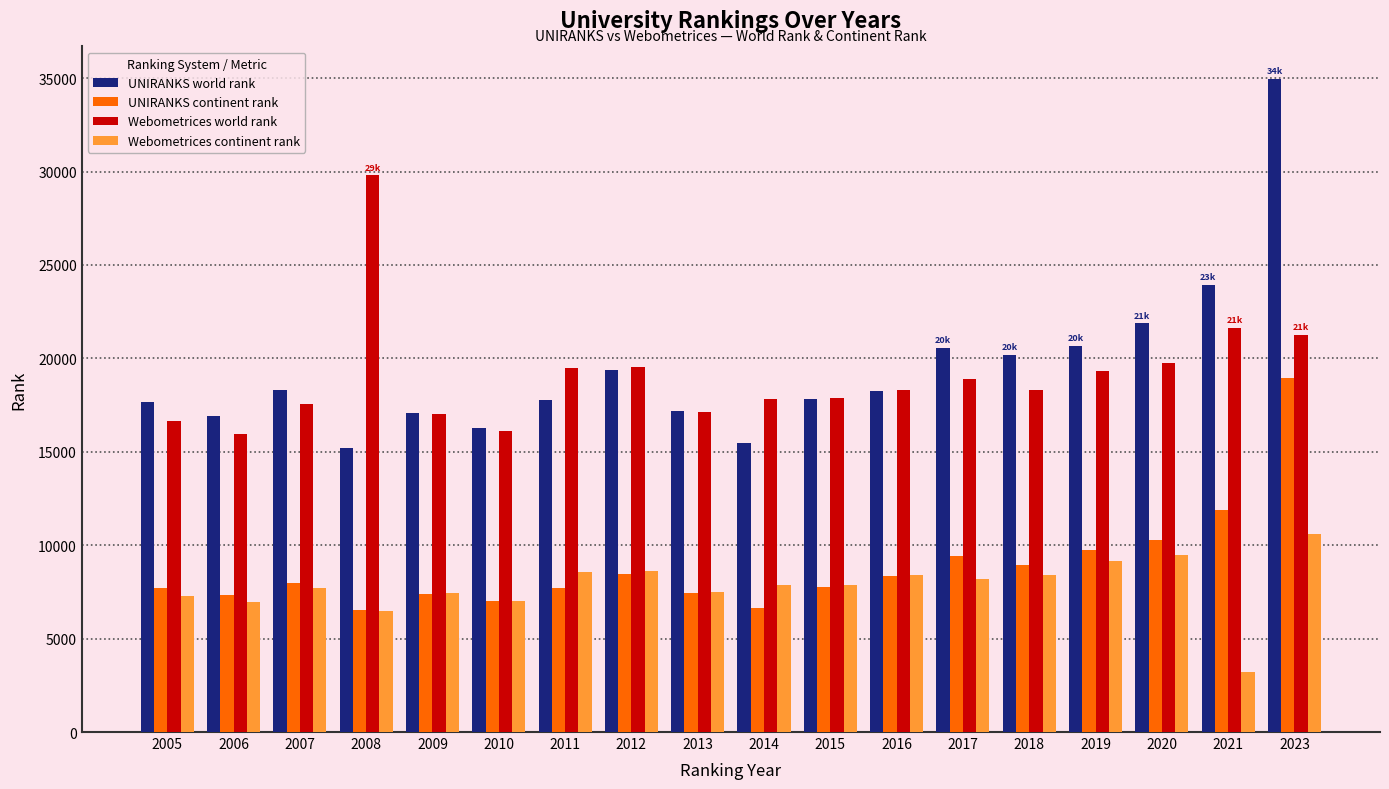

What is the maximum value shown in the chart?

34951